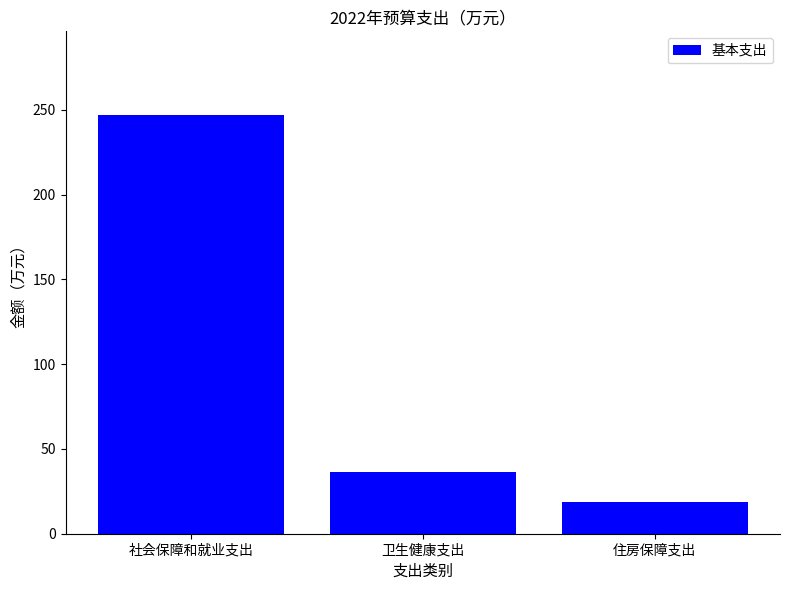

What value does the data have at 社会保障和就业支出?

246.8